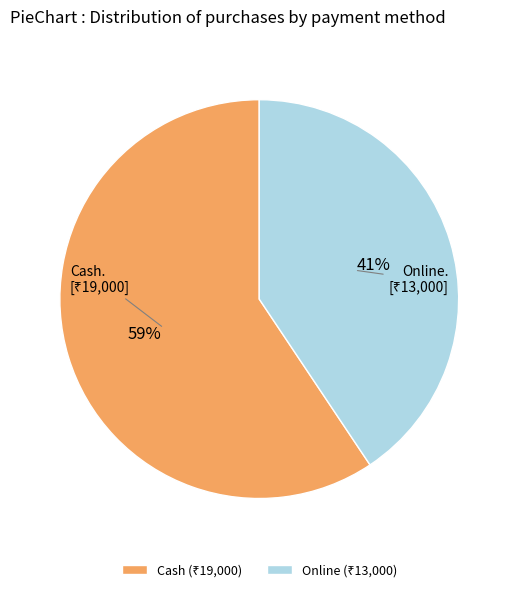

To the nearest percent, what is the average slice percentage?

50%